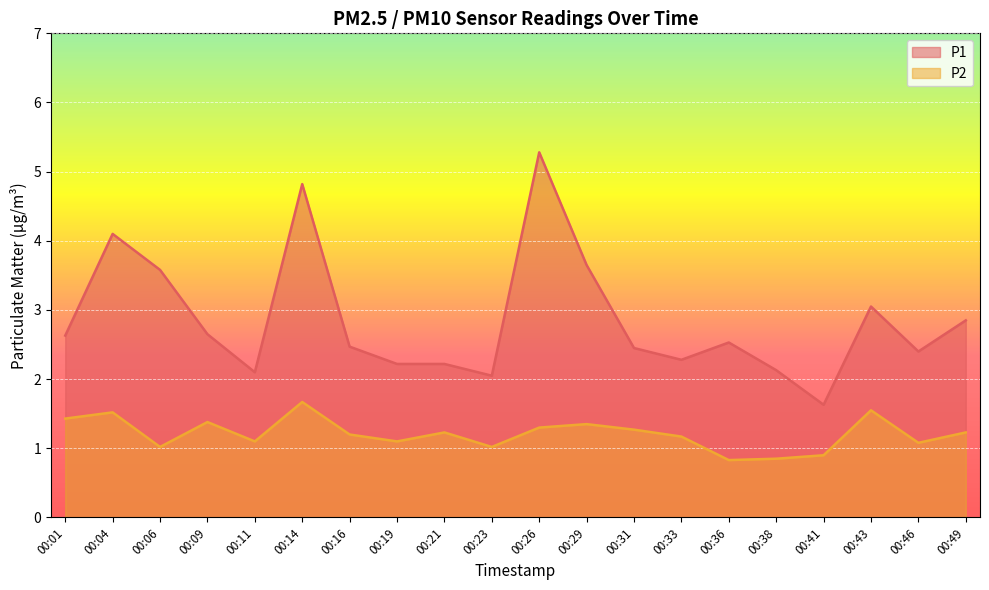

What is the approximate value of P2 at 00:43?

1.6